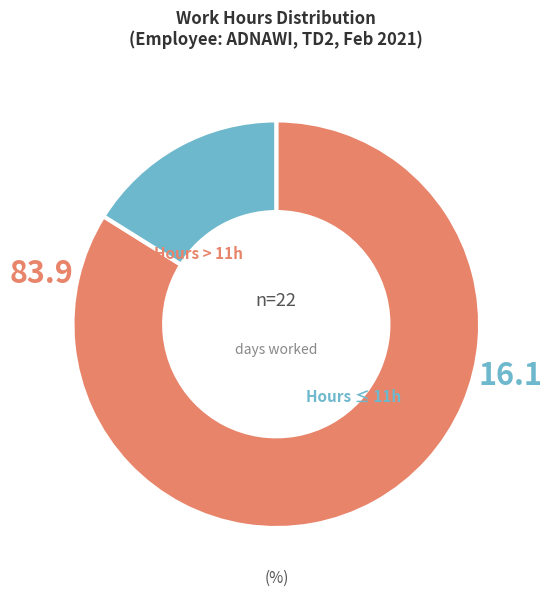

Does any single category account for the majority?

Yes